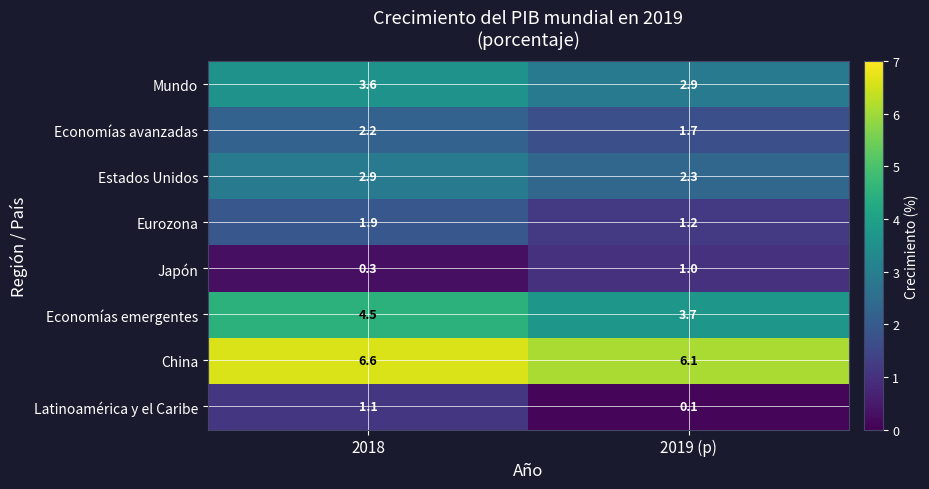

What is the average value of the Economías avanzadas series?

2.0